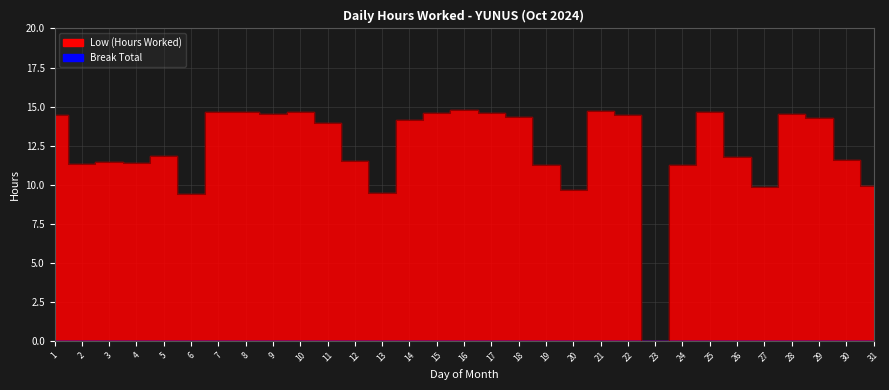

List the labels in order of value, smallest first.

23, 6, 13, 20, 27, 31, 19, 24, 2, 4, 3, 12, 30, 26, 5, 11, 14, 29, 18, 22, 1, 28, 9, 15, 17, 10, 25, 7, 8, 21, 16